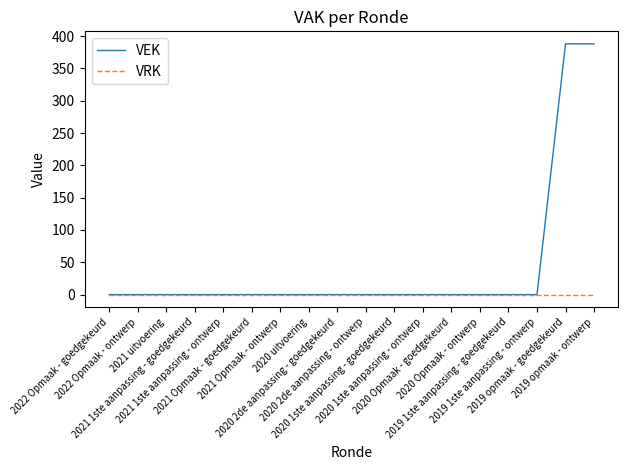

Which series has the largest total across all categories?

VEK